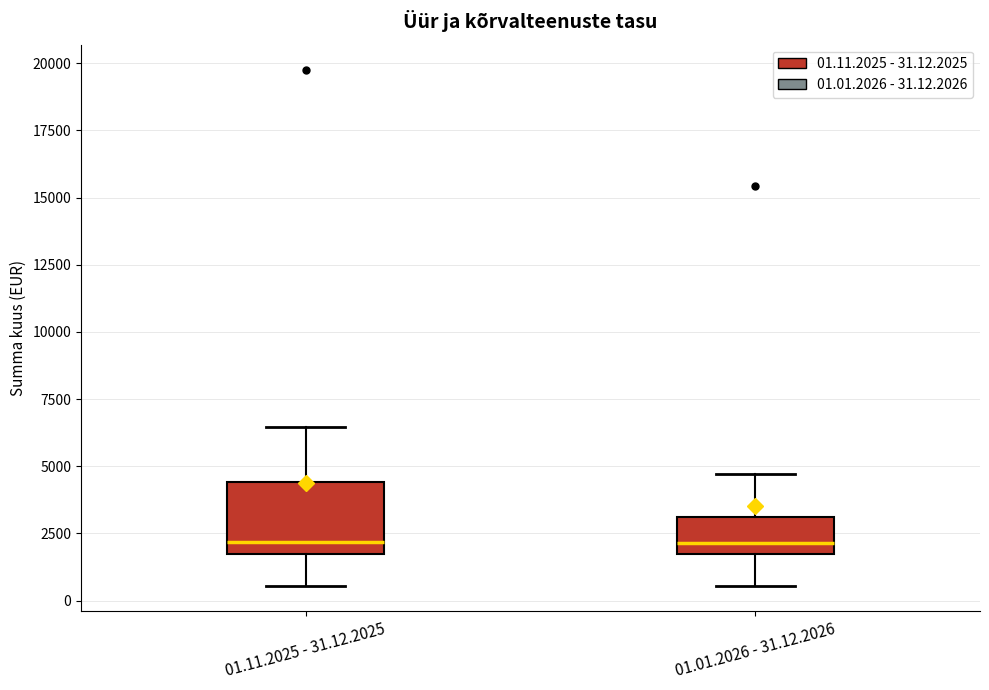

Where does the median line of the box for 01.01.2026 - 31.12.2026 sit on the y-axis? The values are not printed on the chart, so give them approximately, as read against the axis.

2000